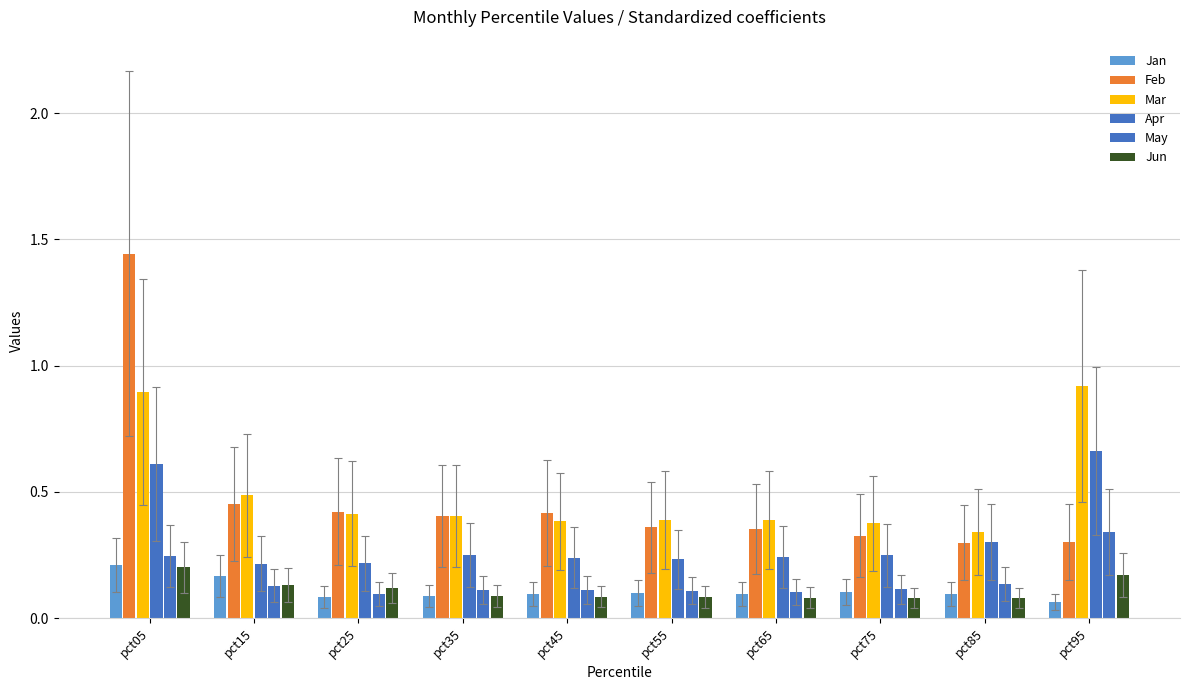

What is the maximum value shown in the chart?

1.4